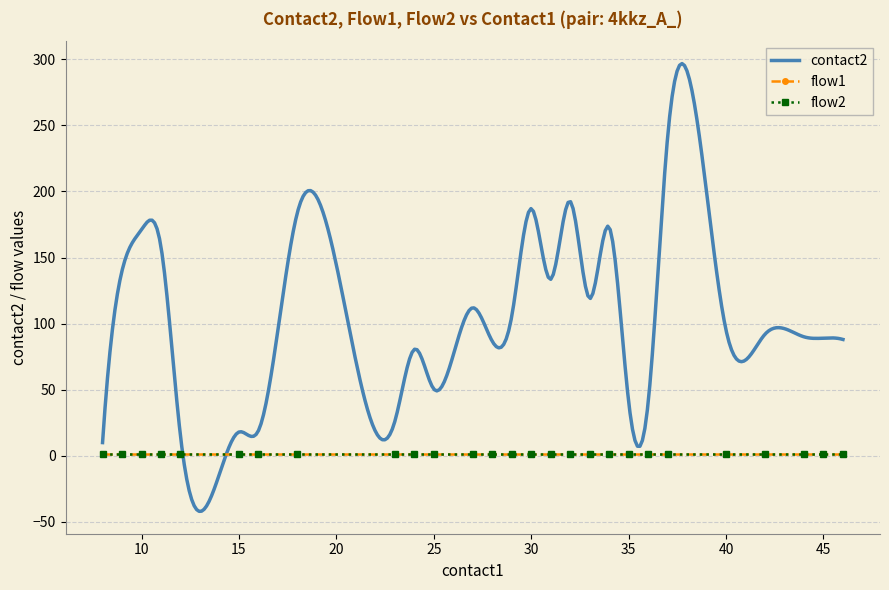

Which series changed the most between 10 and 44?

contact2